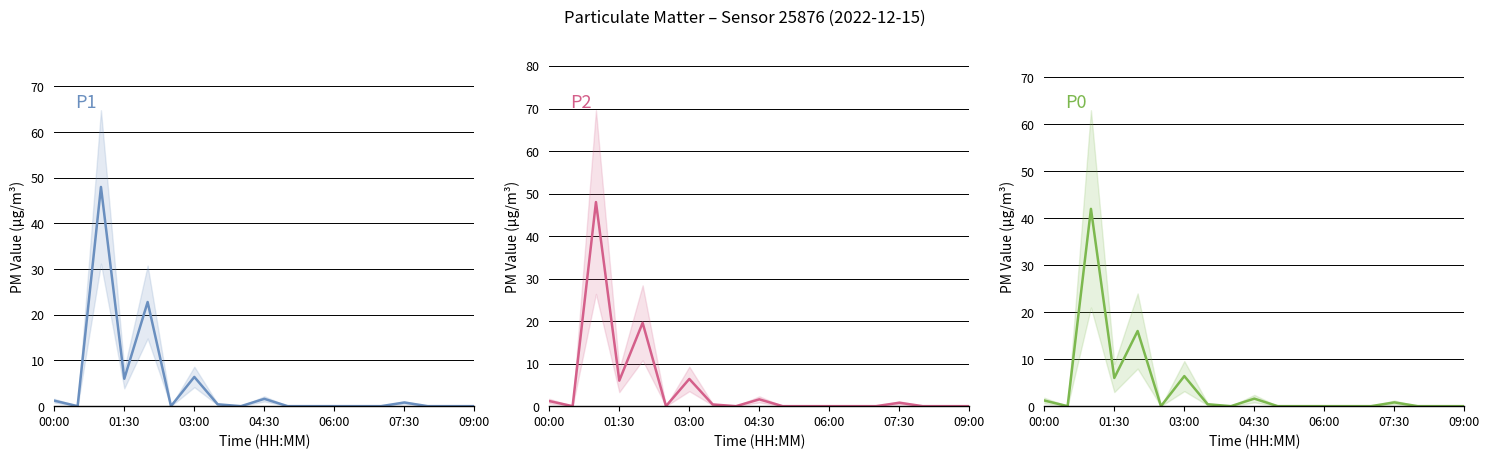

What is the average value of the P0 series?

3.9